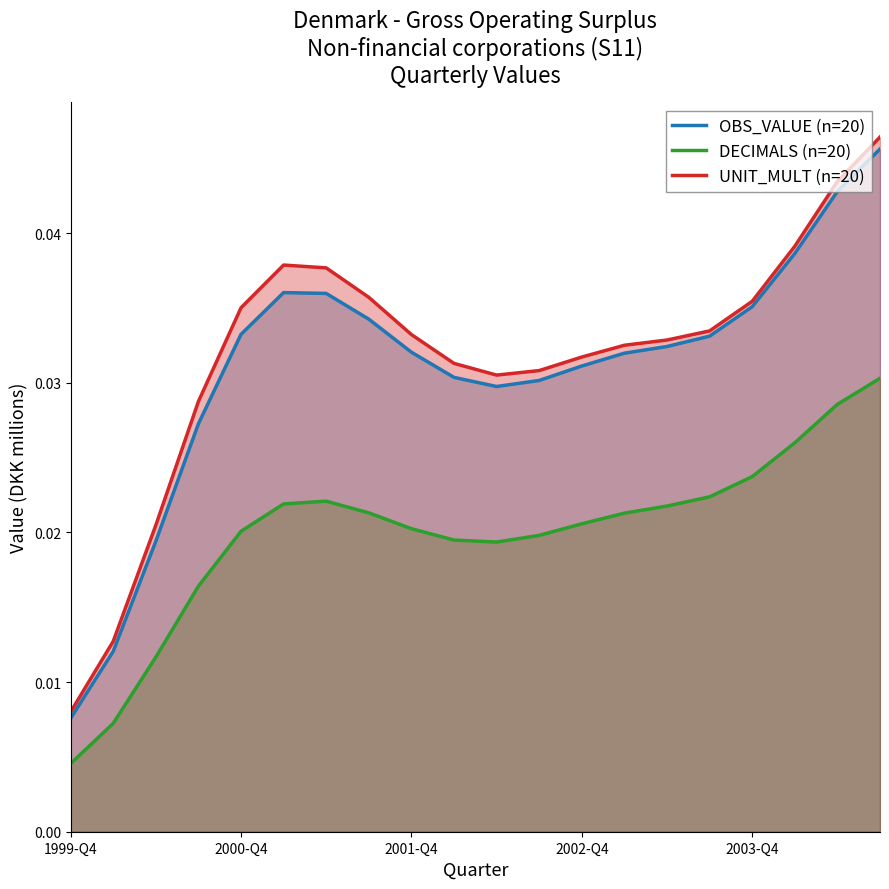

Which label corresponds to the smallest value in the chart?

1999-Q4